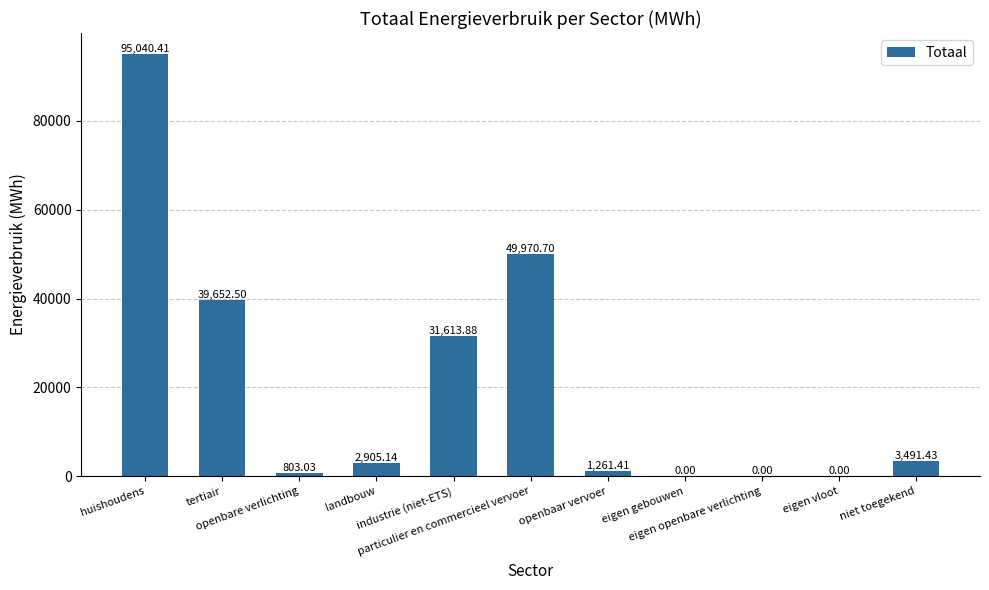

Which label corresponds to the largest value in the chart?

huishoudens